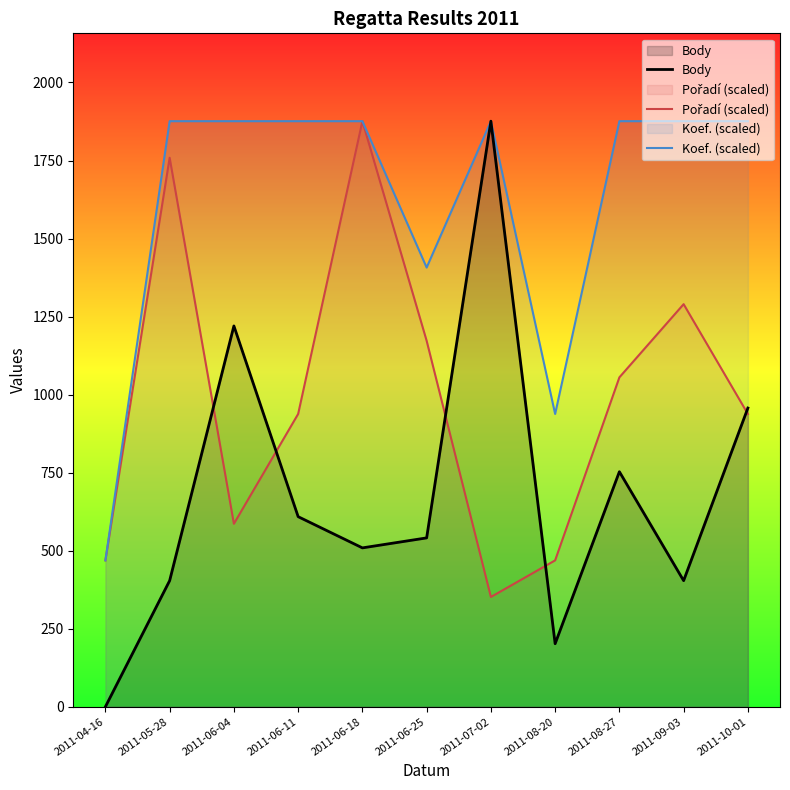

How many series are shown in this chart?

3